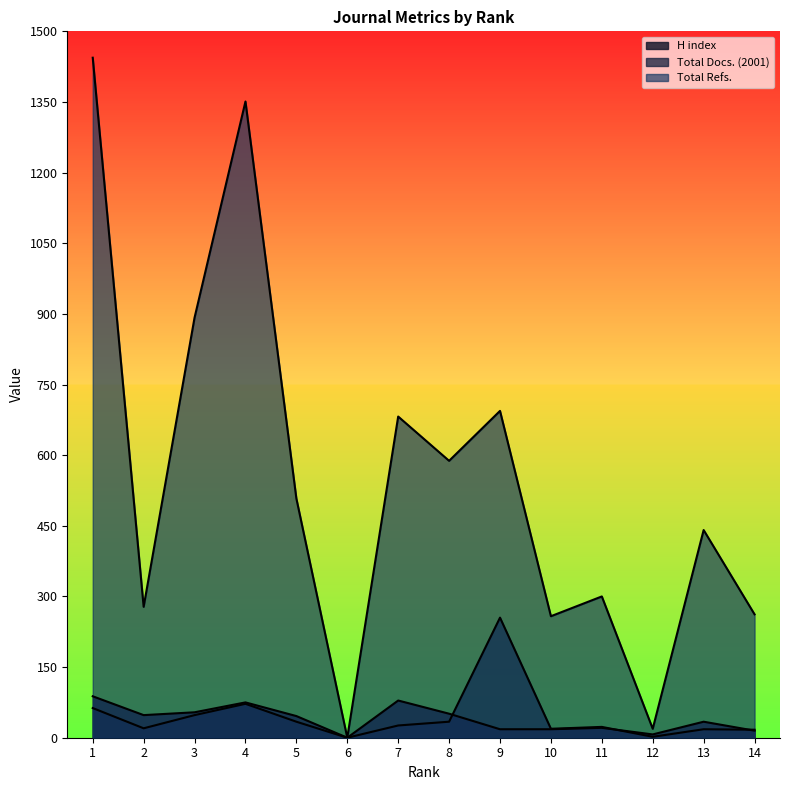

Between 4 and 5, which series saw the biggest shift?

Total Refs.